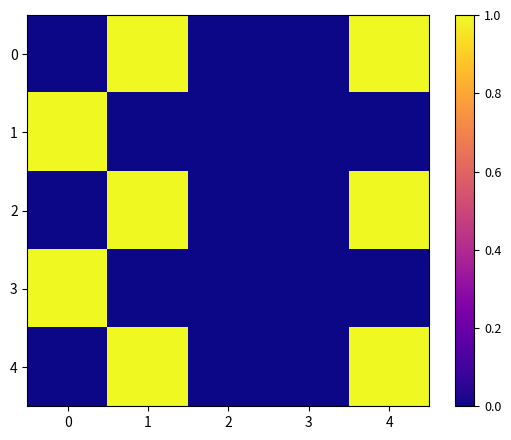

Count the number of categories in the chart.

5